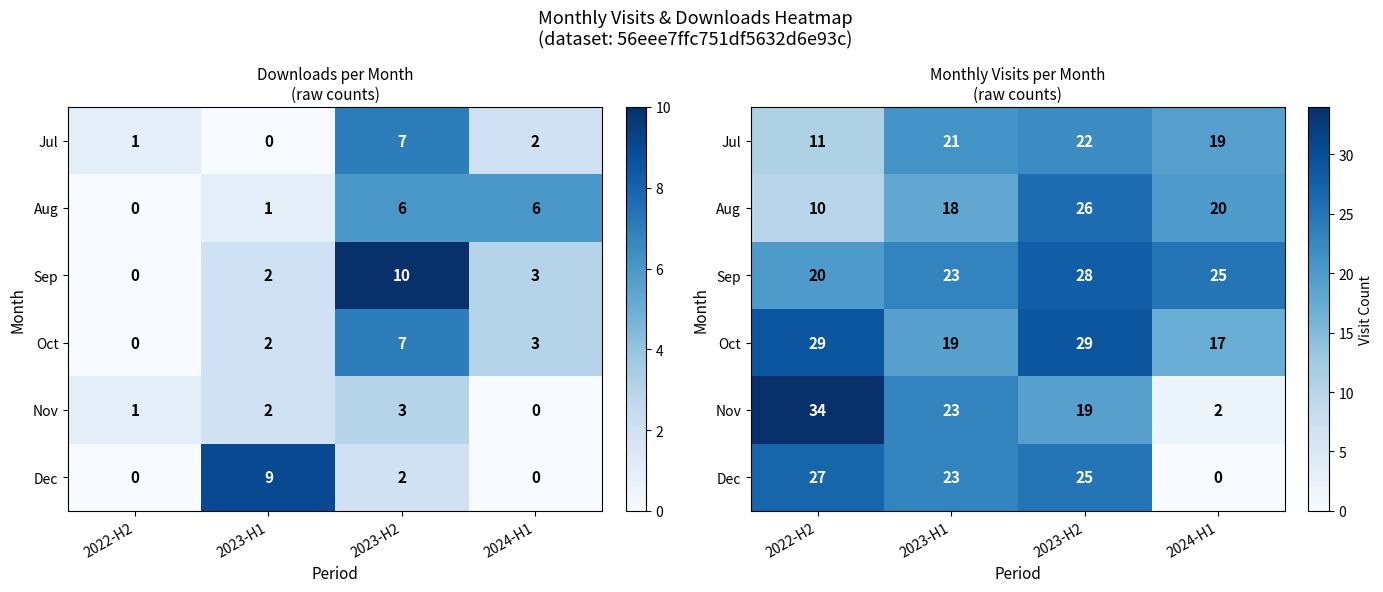

How many categories are shown in the chart?

4